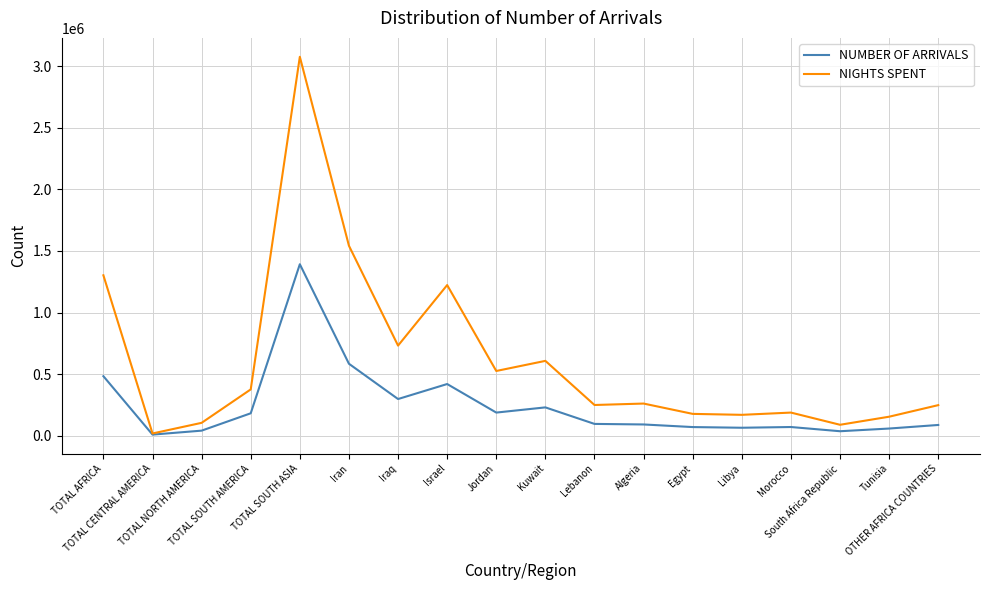

Which series has the widest spread of values?

NIGHTS SPENT